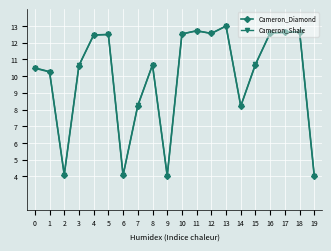

Which series changed the most between 9 and 18?

Cameron_Diamond